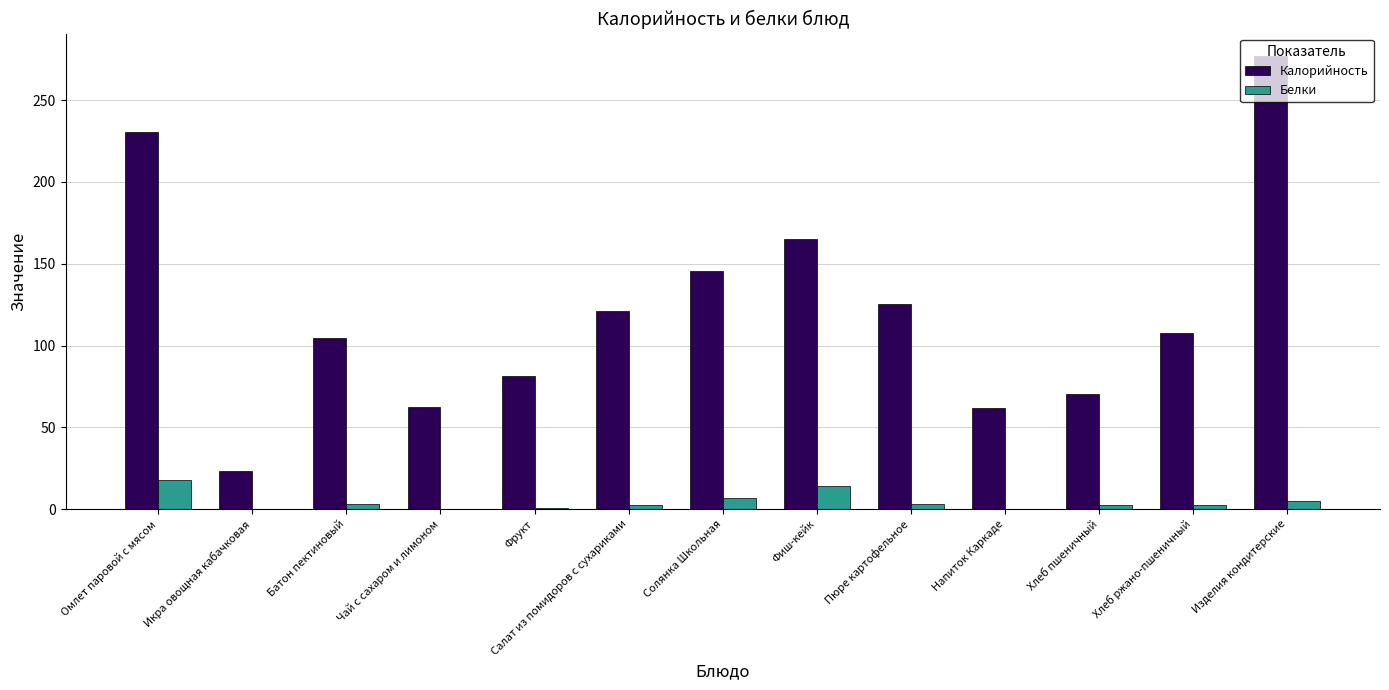

How many groups of bars are there?

13